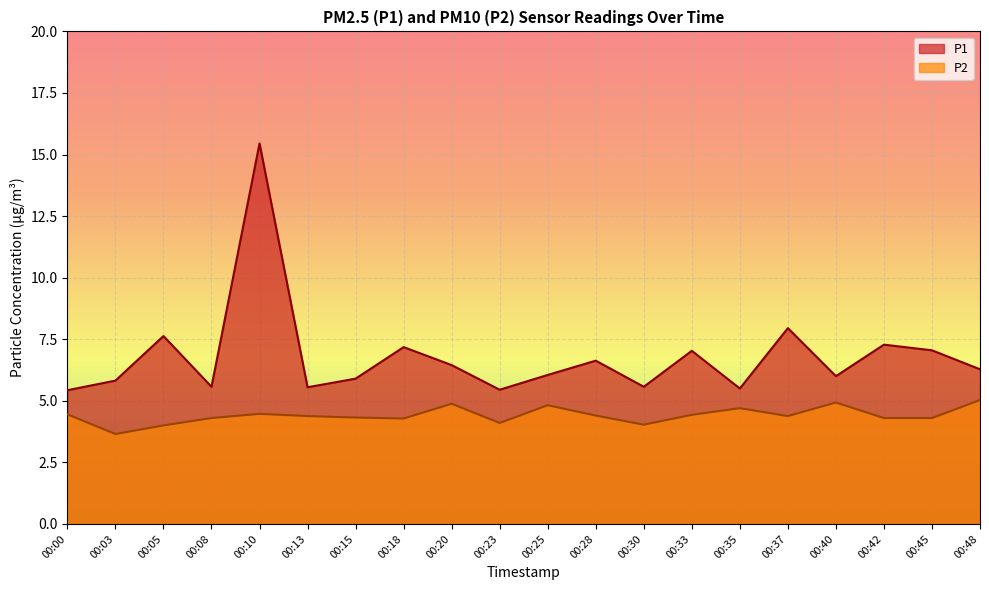

How many lines are shown in the chart?

2